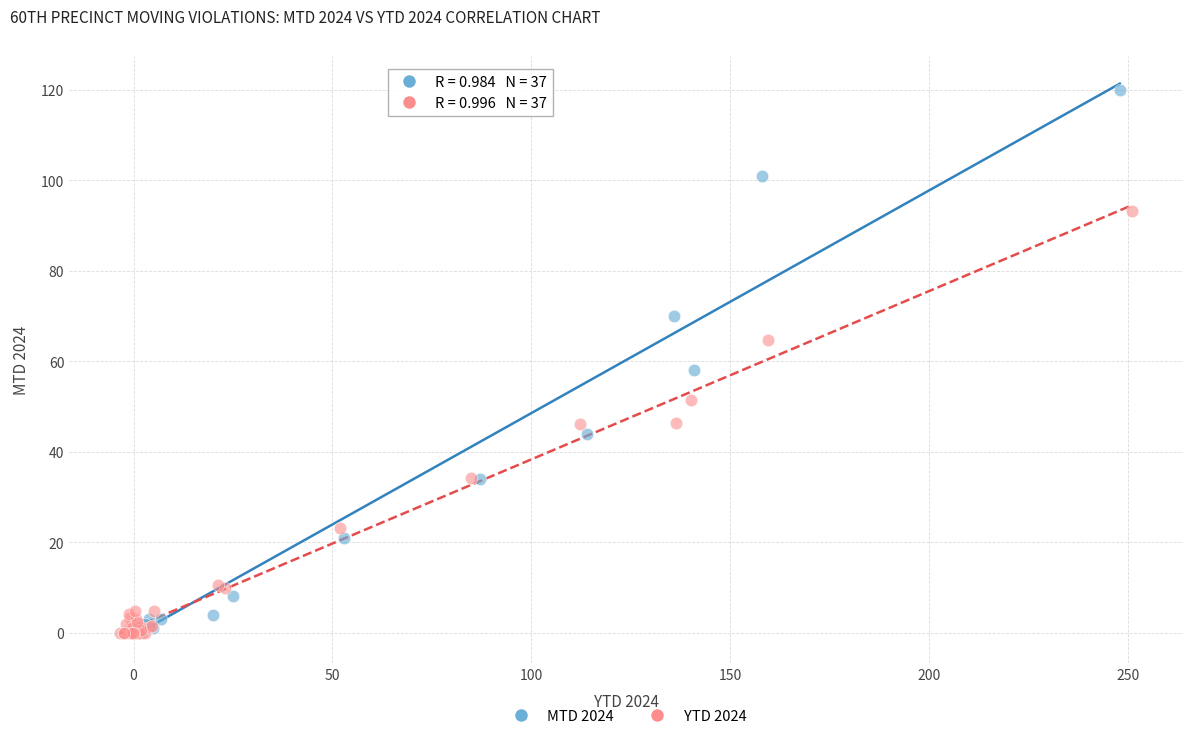

What are all the series names shown in the legend?

MTD 2024, YTD 2024